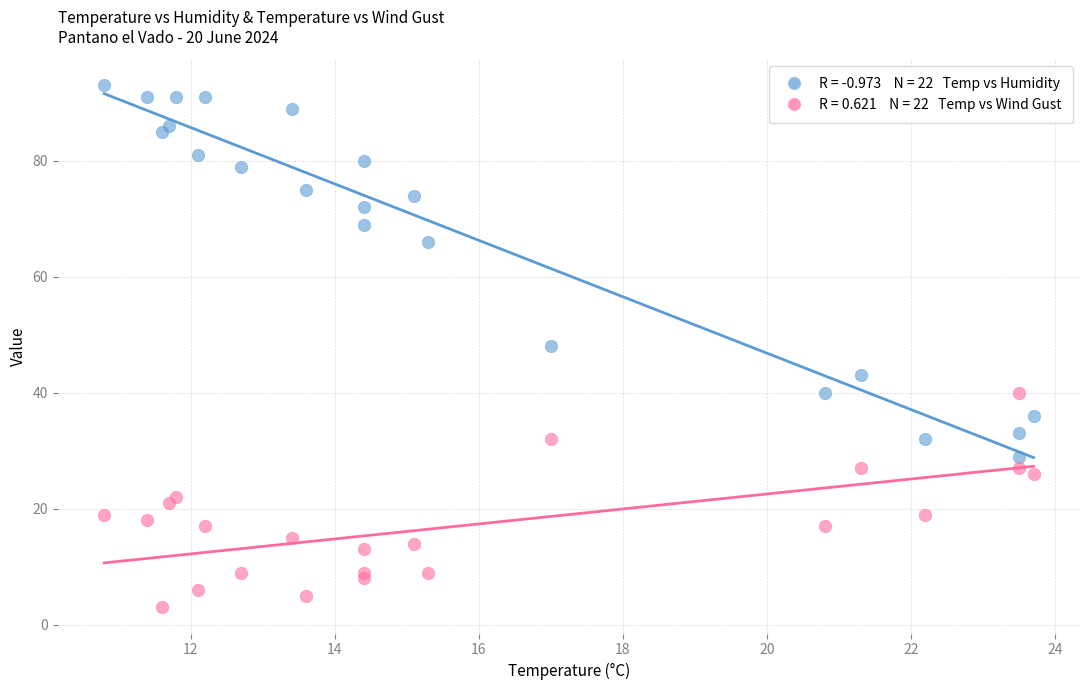

Across all data points, what is the range of Y values (max minus min)?

90